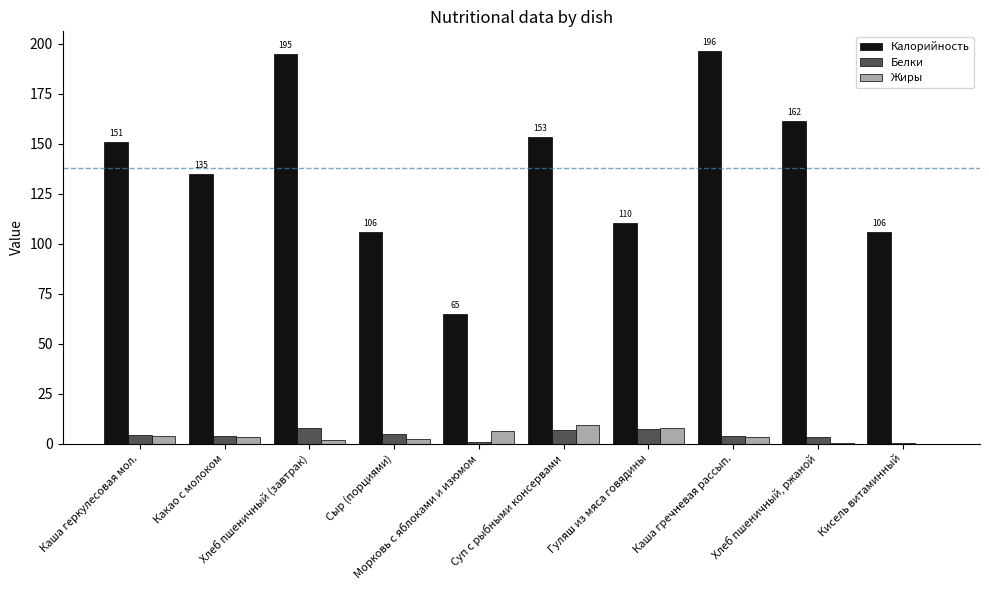

What is the maximum value shown in the chart?

196.5